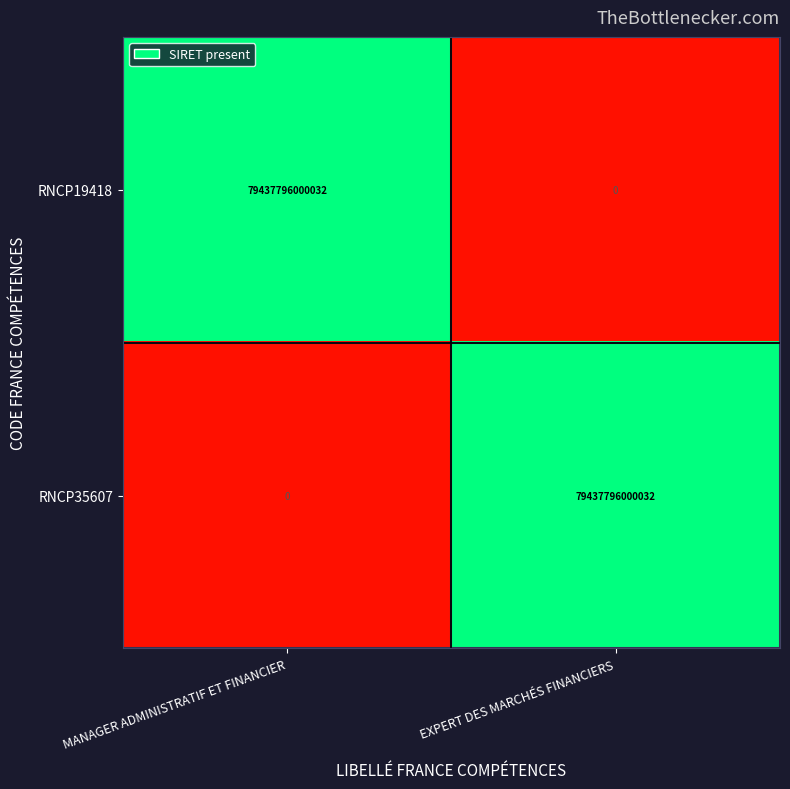

At which label is RNCP35607 closest to 39718898000016?

MANAGER ADMINISTRATIF ET FINANCIER